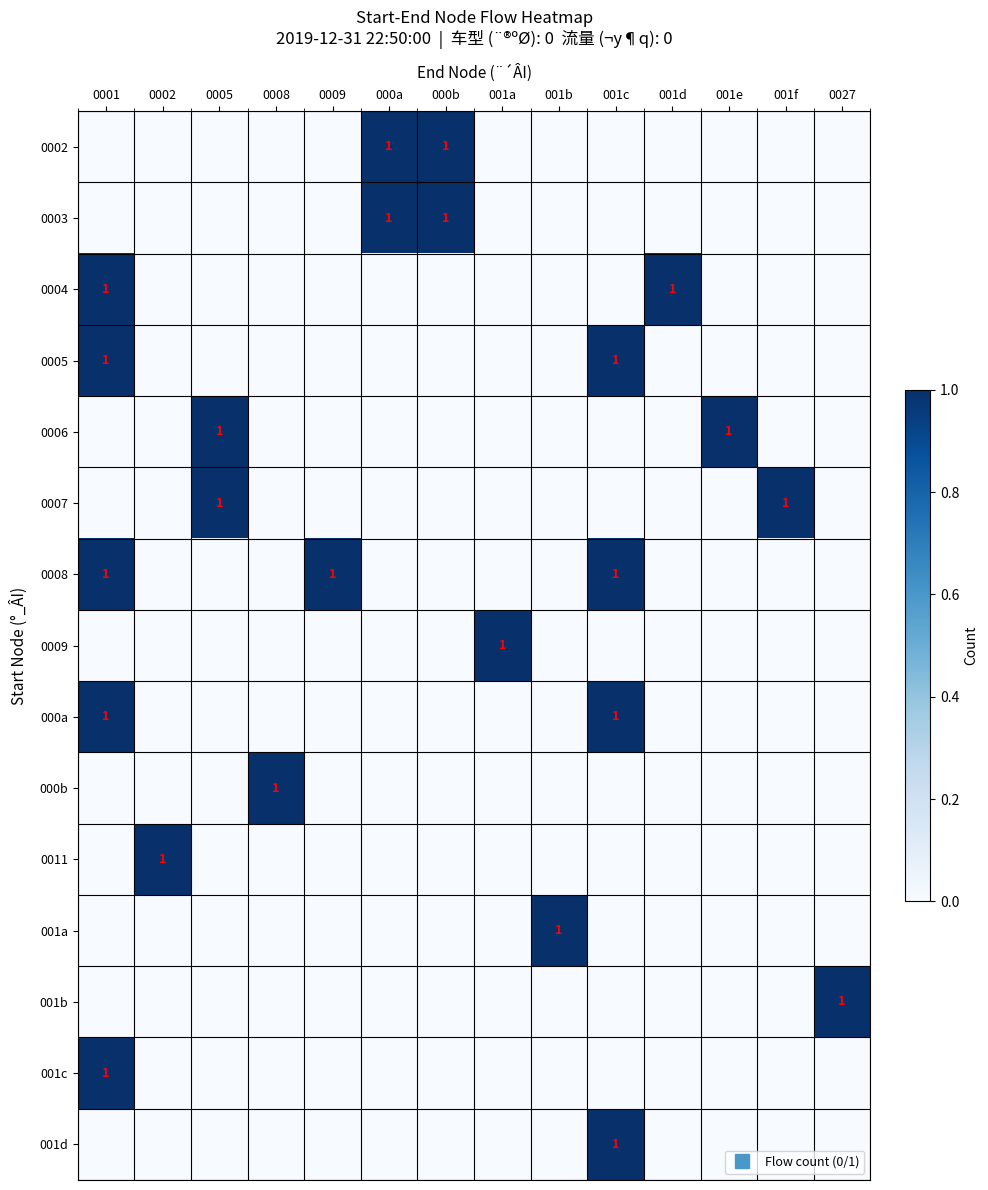

Is the value of 0004 at 0009 greater than the value of 0011 at 001d?

No